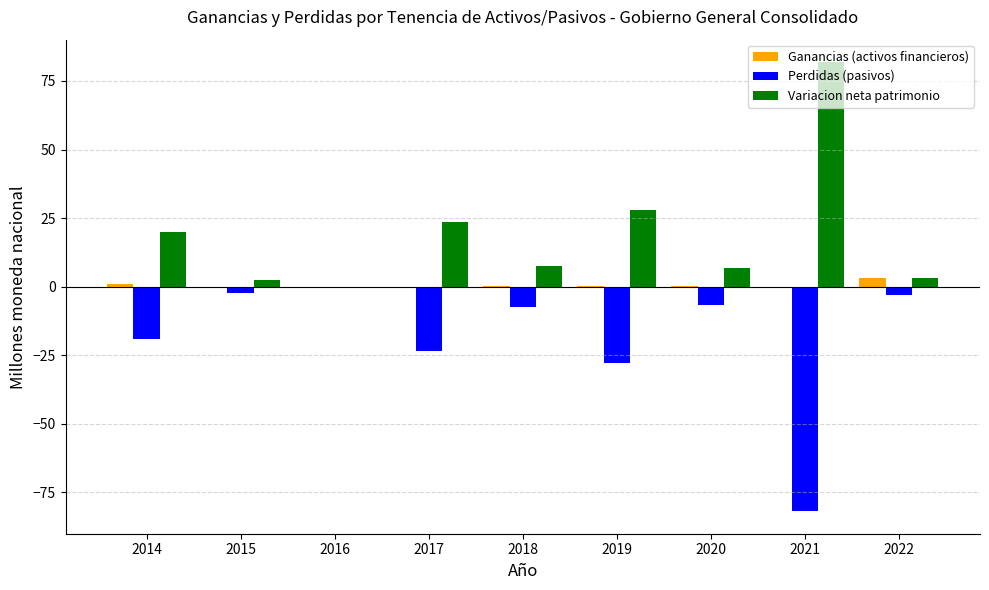

What is the sum of all Variacion neta patrimonio values?

172.9